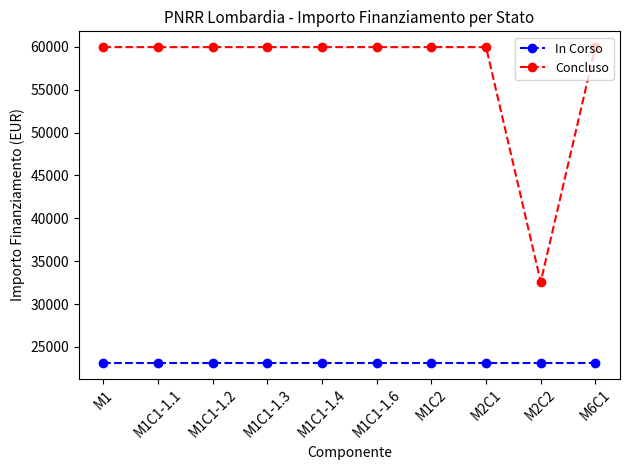

List the series in order of their overall mean, highest first.

Concluso, In Corso